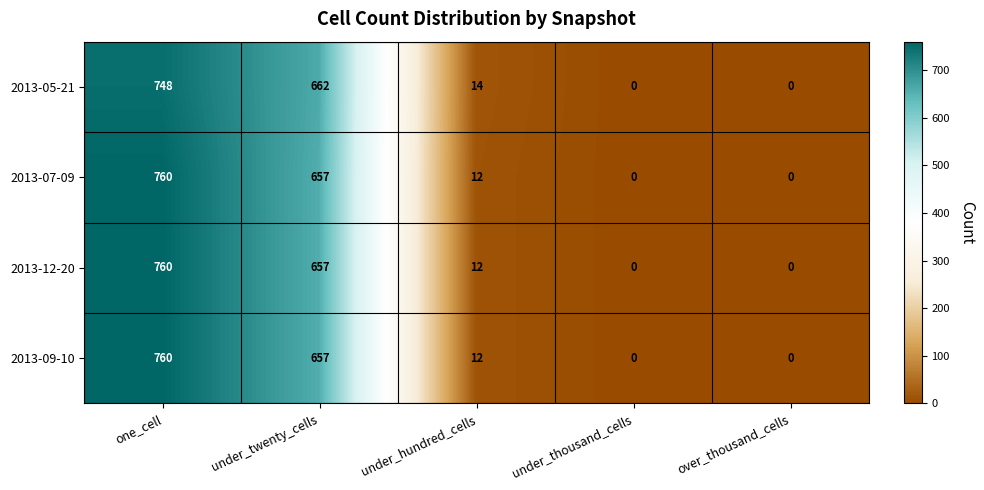

What is the sum of all 2013-05-21 values?

1424